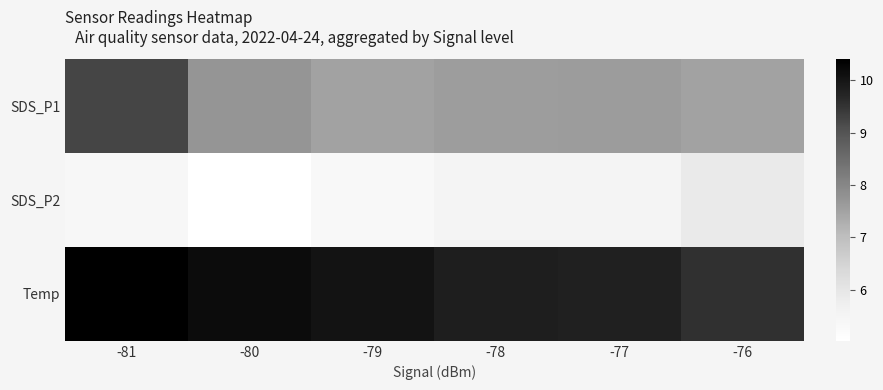

Reading left to right, what are all the values shown in this chart?

SDS_P1: -81=9.2	-80=7.7	-79=7.5	-78=7.6	-77=7.6	-76=7.5
SDS_P2: -81=5.3	-80=5.0	-79=5.3	-78=5.5	-77=5.5	-76=5.8
Temp: -81=10.4	-80=10.2	-79=10.0	-78=9.8	-77=9.8	-76=9.6